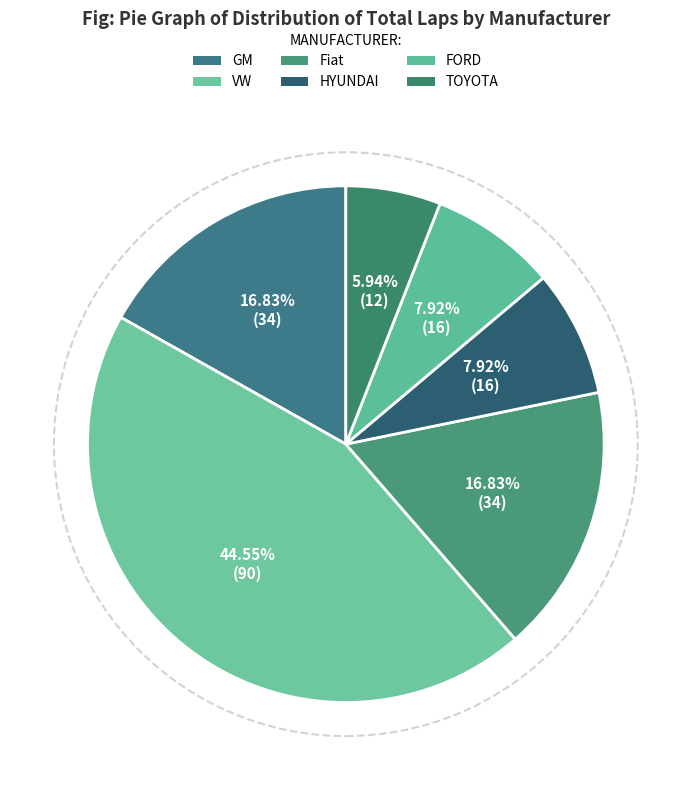

To the nearest percent, what is the difference between the HYUNDAI and Fiat slice percentages?

9%